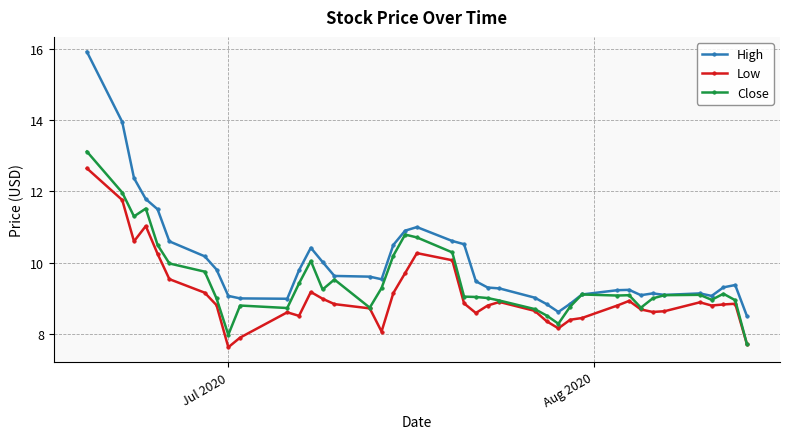

What is the minimum value shown in the chart?

7.6